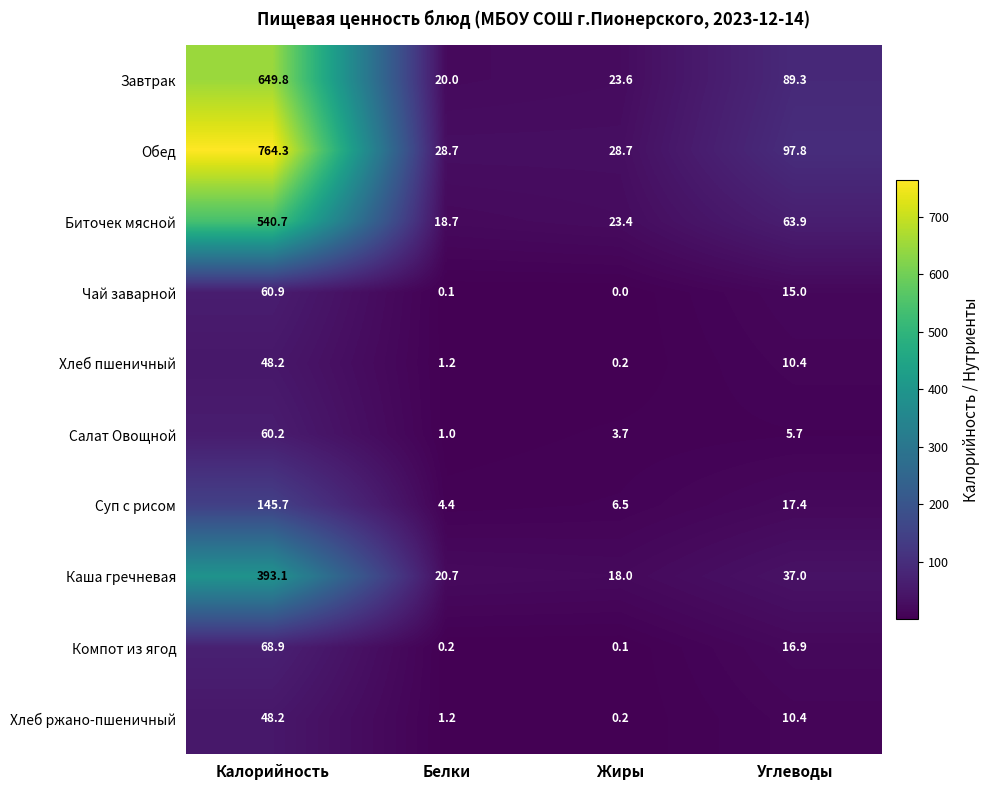

What is the difference between the maximum and minimum values in the Компот из ягод series?

68.8